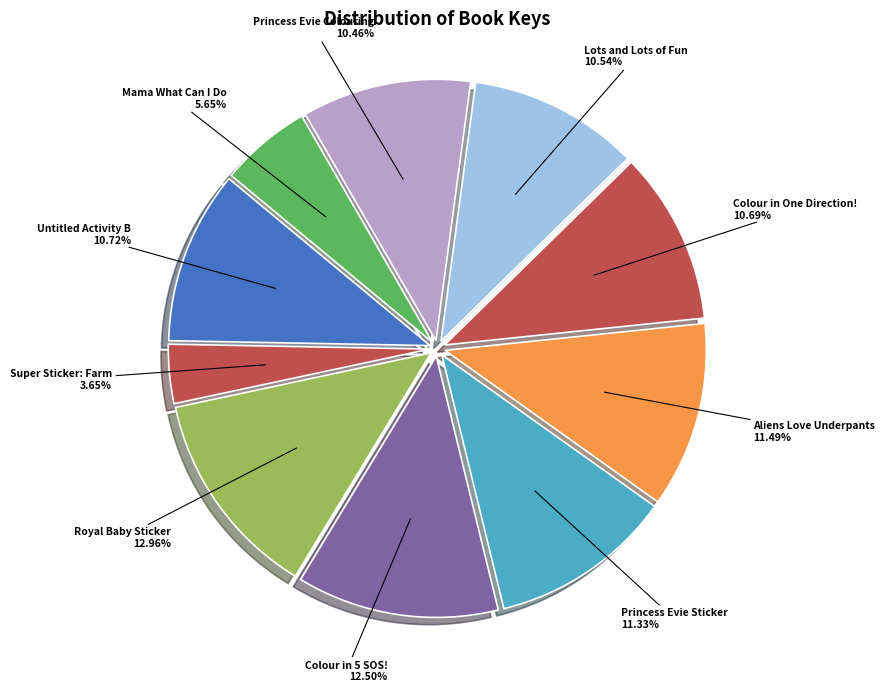

To the nearest percent, what is the difference between the largest and smallest slice percentages?

9%